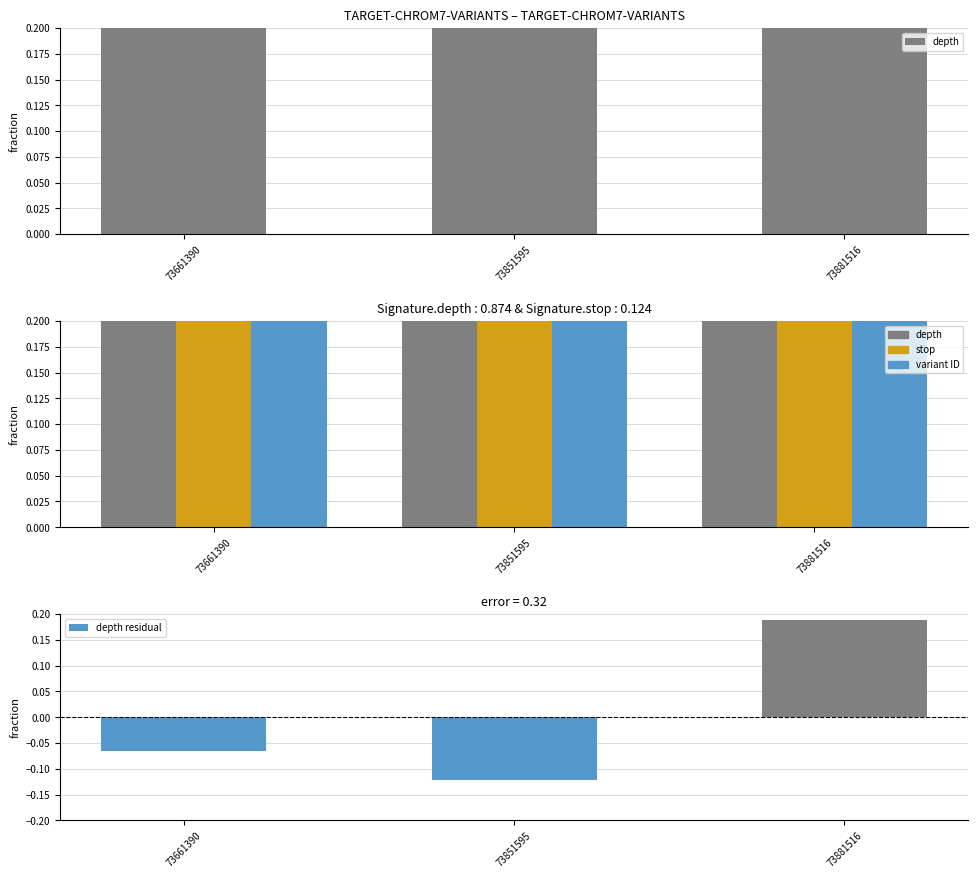

List the series in order of their peak value, lowest first.

depth residual, stop, variant ID, depth